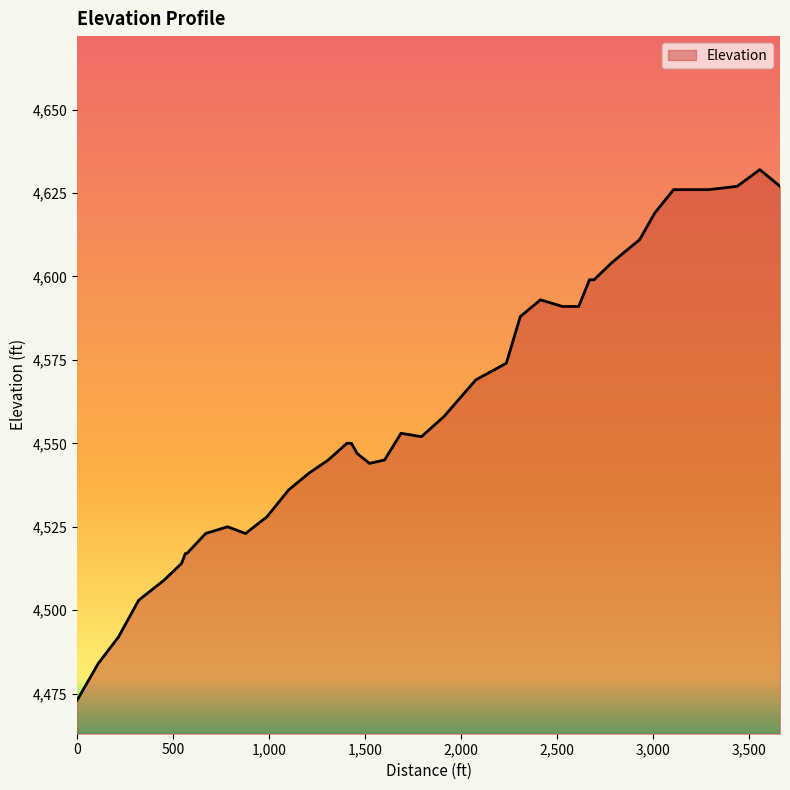

What is the smallest value displayed?

4473